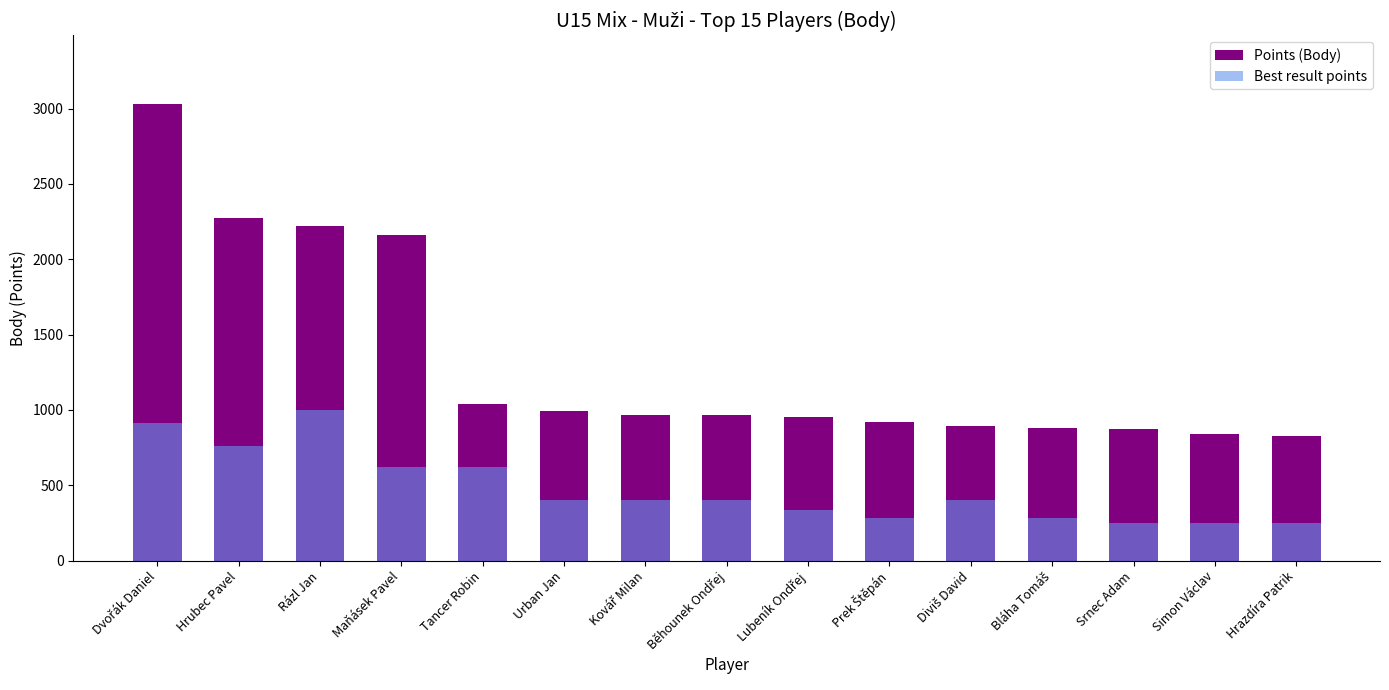

The value of Best result points at Běhounek Ondřej is 108. True or false?

False